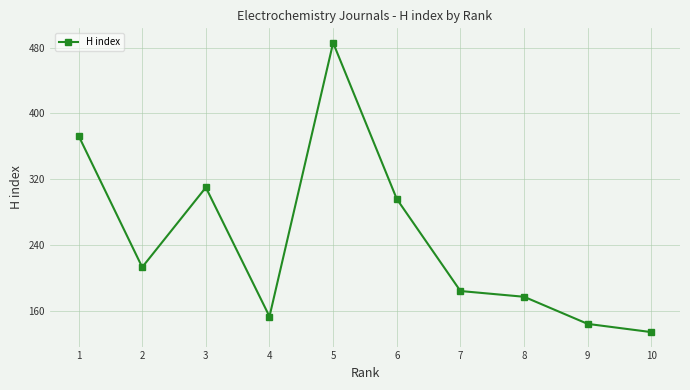

Reading left to right, list all the values displayed in this chart.

1=373	2=213	3=310	4=153	5=486	6=296	7=184	8=177	9=144	10=134